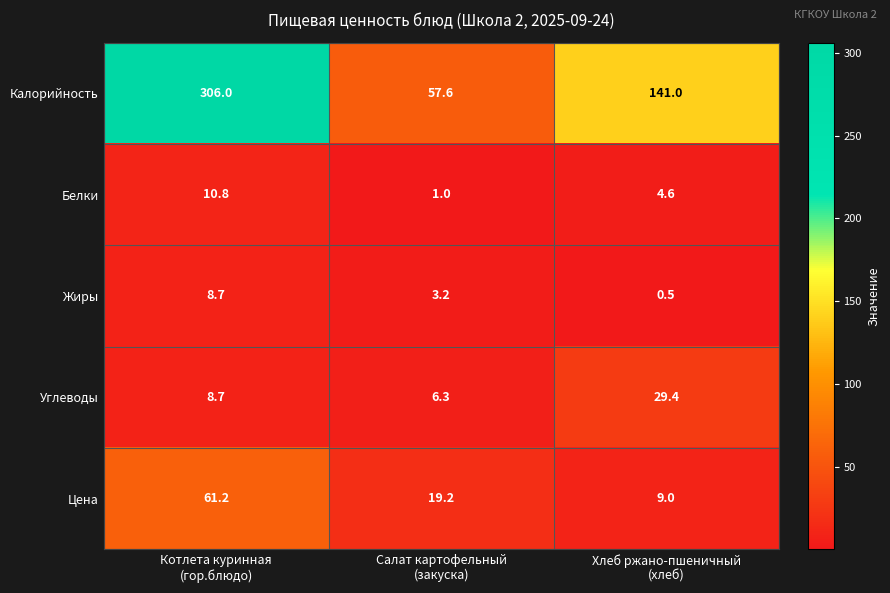

What is the total value across all series at Хлеб ржано-пшеничный
(хлеб)?

184.5